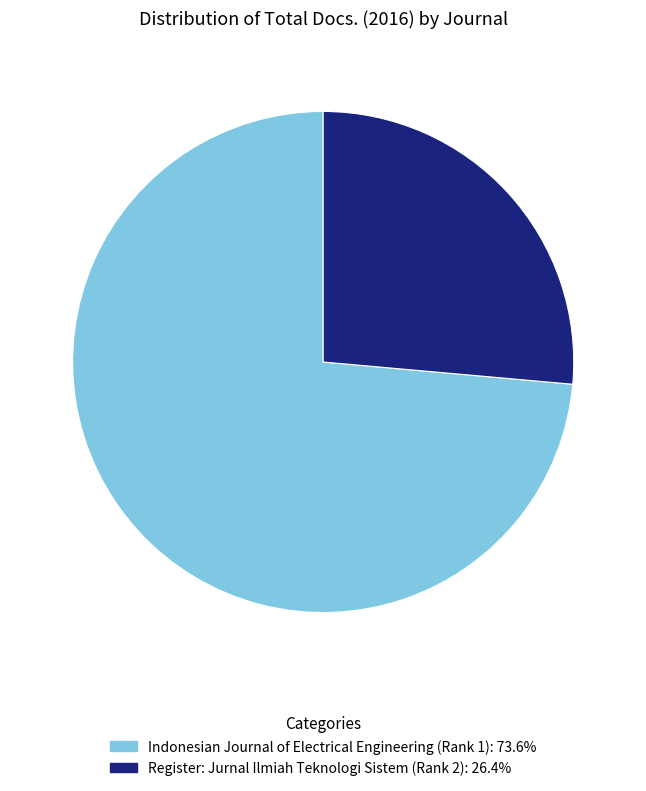

What is the ratio of the value at Indonesian Journal of Electrical Engineering (Rank 1) to the value at Register: Jurnal Ilmiah Teknologi Sistem (Rank 2)?

2.8